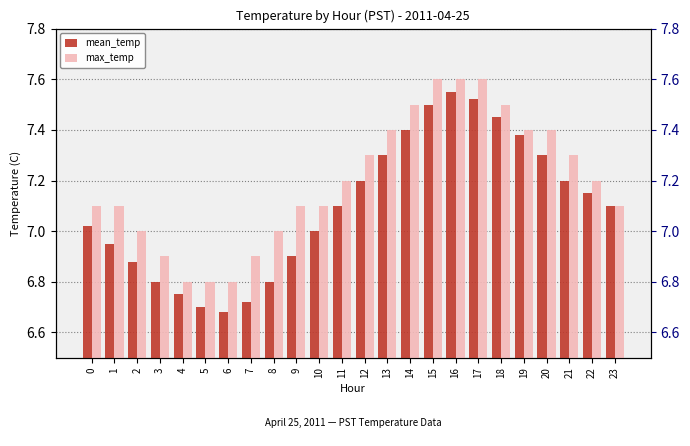

What is the maximum value for max_temp?

7.6